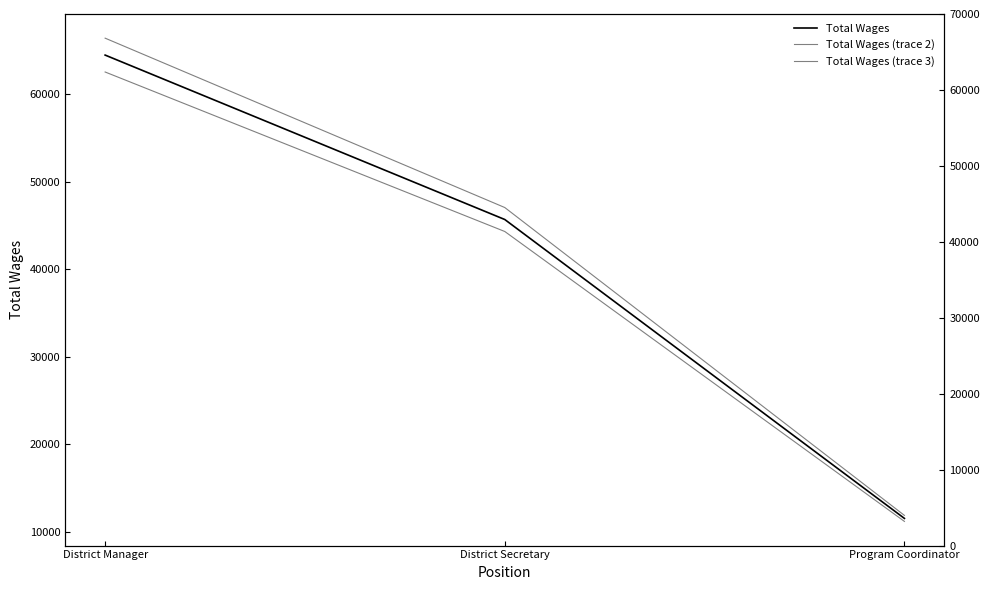

Which series changed the most between District Manager and District Secretary?

Total Wages (trace 3)